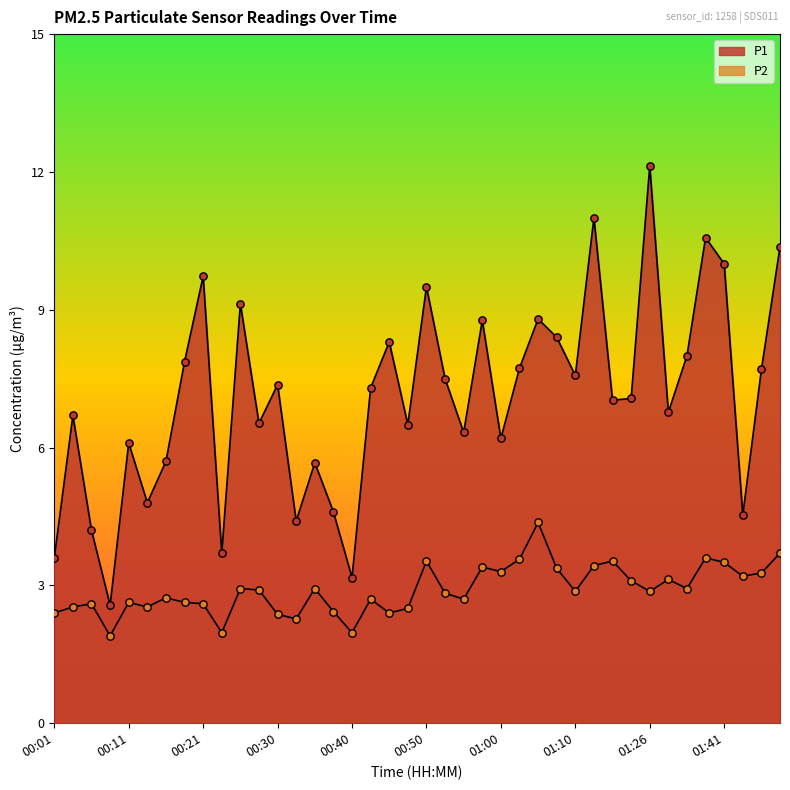

At how many categories does at least one series exceed 3?

39